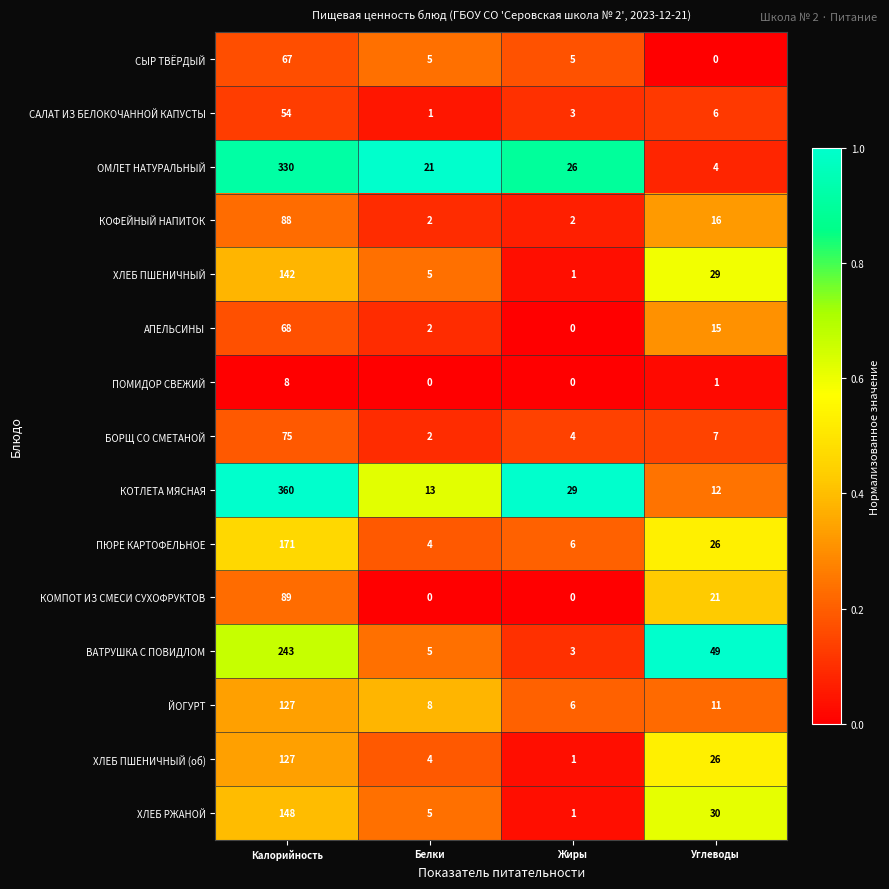

What is the sum of the КОМПОТ ИЗ СМЕСИ СУХОФРУКТОВ values at Жиры and Калорийность?

89